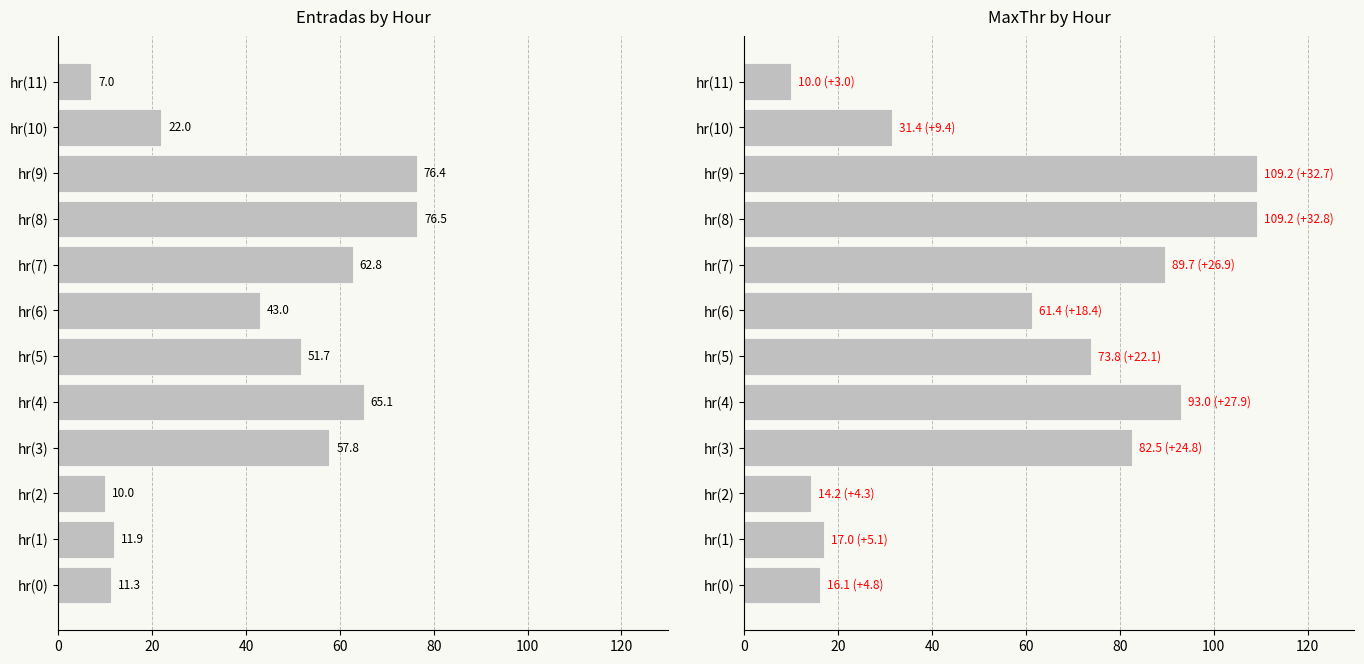

Which series has the widest spread of values?

MaxThr